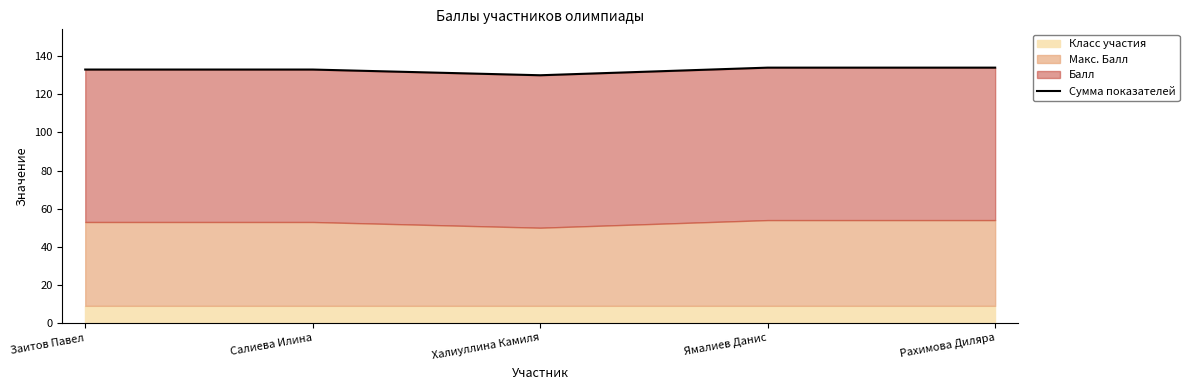

Where is the first local minimum?

Халиуллина Камиля